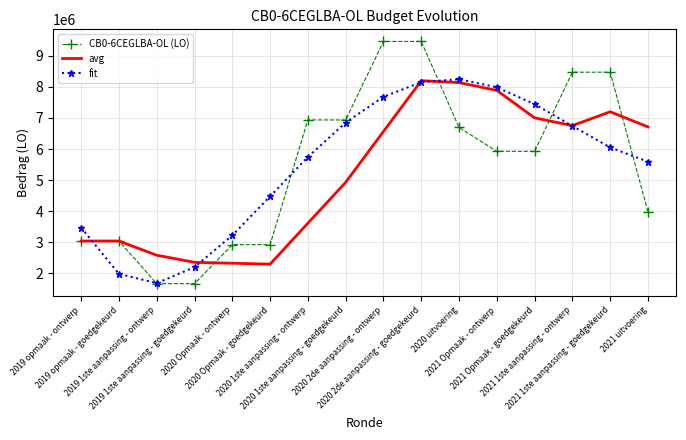

Which series has the largest range (max minus min)?

CB0-6CEGLBA-OL (LO)